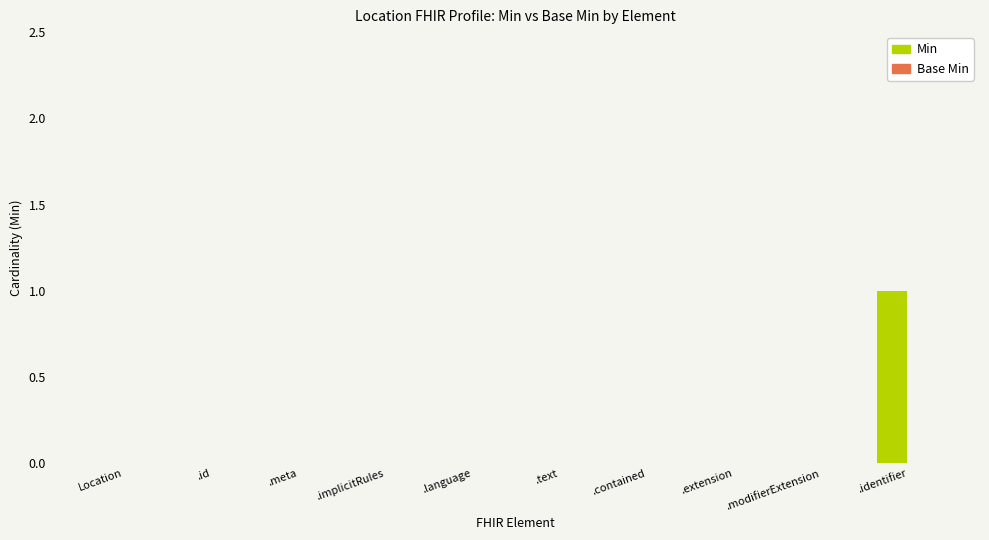

Which category has the highest value across all series?

.identifier